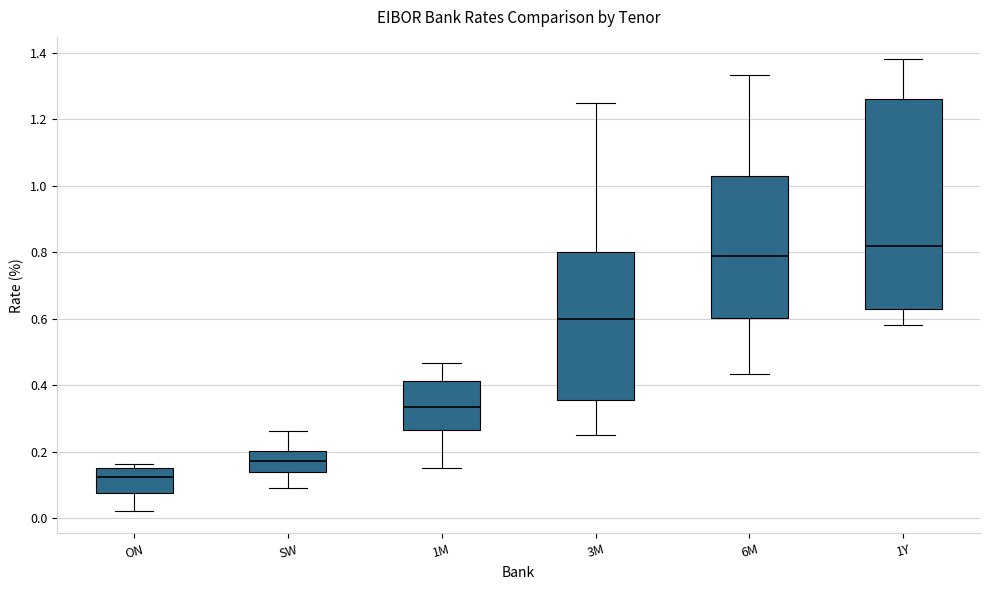

Which box is the tallest, from its lower edge to its upper edge?

1Y